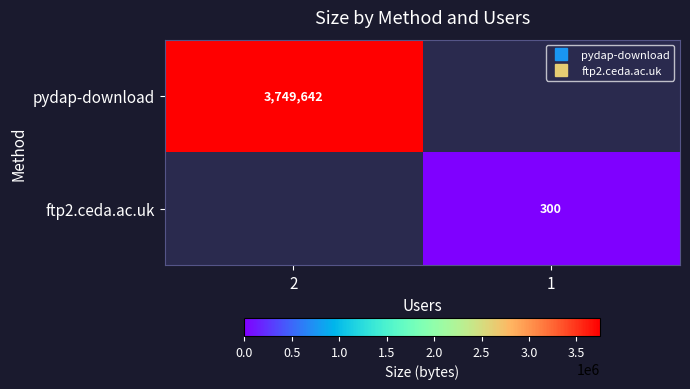

What is the difference between the maximum and minimum values in the ftp2.ceda.ac.uk series?

300